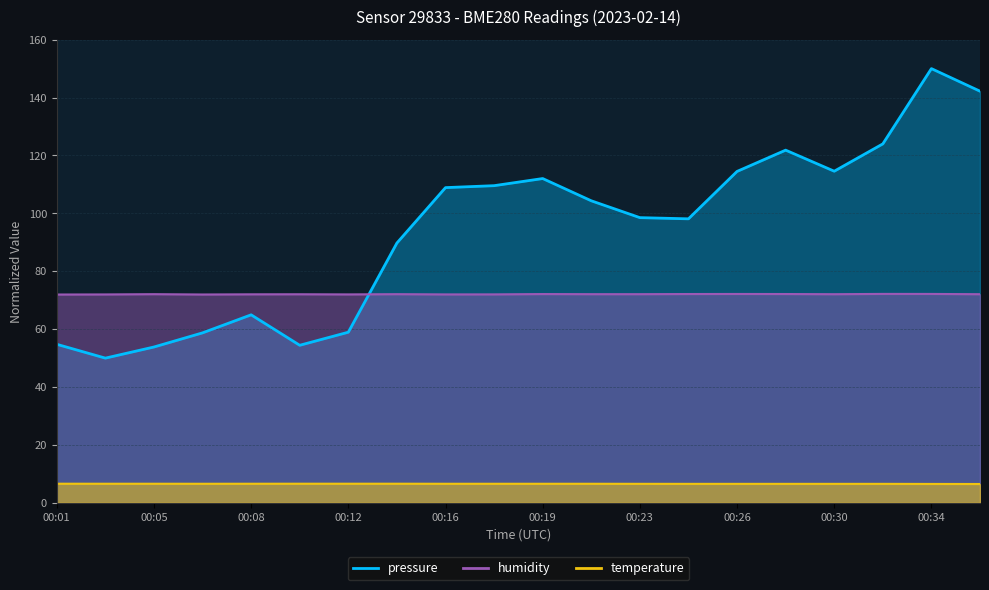

Reading left to right, list all the values displayed in this chart.

pressure: 00:01=54.8	00:03=50.0	00:05=53.8	00:07=58.7	00:08=65.0	00:10=54.4	00:12=59.0	00:14=89.8	00:16=108.9	00:18=109.6	00:19=112.0	00:21=104.3	00:23=98.5	00:25=98.1	00:26=114.5	00:28=121.8	00:30=114.6	00:32=124.0	00:34=150.0	00:35=142.2
humidity: 00:01=72.0	00:03=72.0	00:05=72.1	00:07=72.0	00:08=72.0	00:10=72.1	00:12=72.0	00:14=72.1	00:16=72.0	00:18=72.0	00:19=72.1	00:21=72.1	00:23=72.1	00:25=72.1	00:26=72.2	00:28=72.1	00:30=72.1	00:32=72.2	00:34=72.2	00:35=72.1
temperature: 00:01=6.6	00:03=6.6	00:05=6.6	00:07=6.6	00:08=6.6	00:10=6.6	00:12=6.6	00:14=6.6	00:16=6.6	00:18=6.6	00:19=6.6	00:21=6.6	00:23=6.6	00:25=6.6	00:26=6.6	00:28=6.6	00:30=6.6	00:32=6.6	00:34=6.5	00:35=6.5